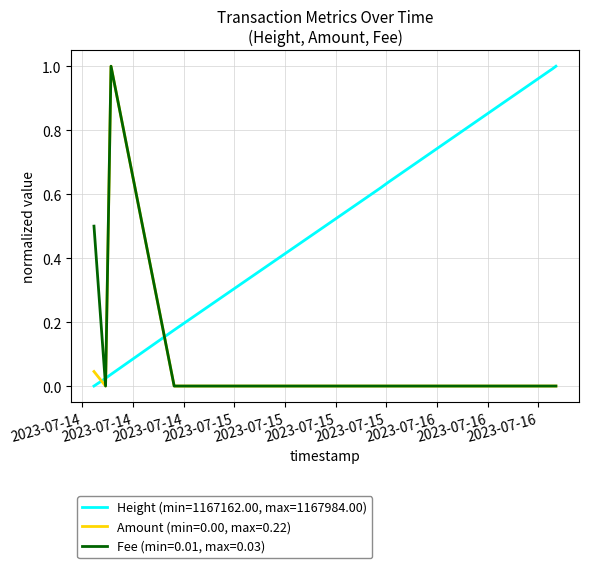

Which series has the largest total across all categories?

Height (min=1167162.00, max=1167984.00)